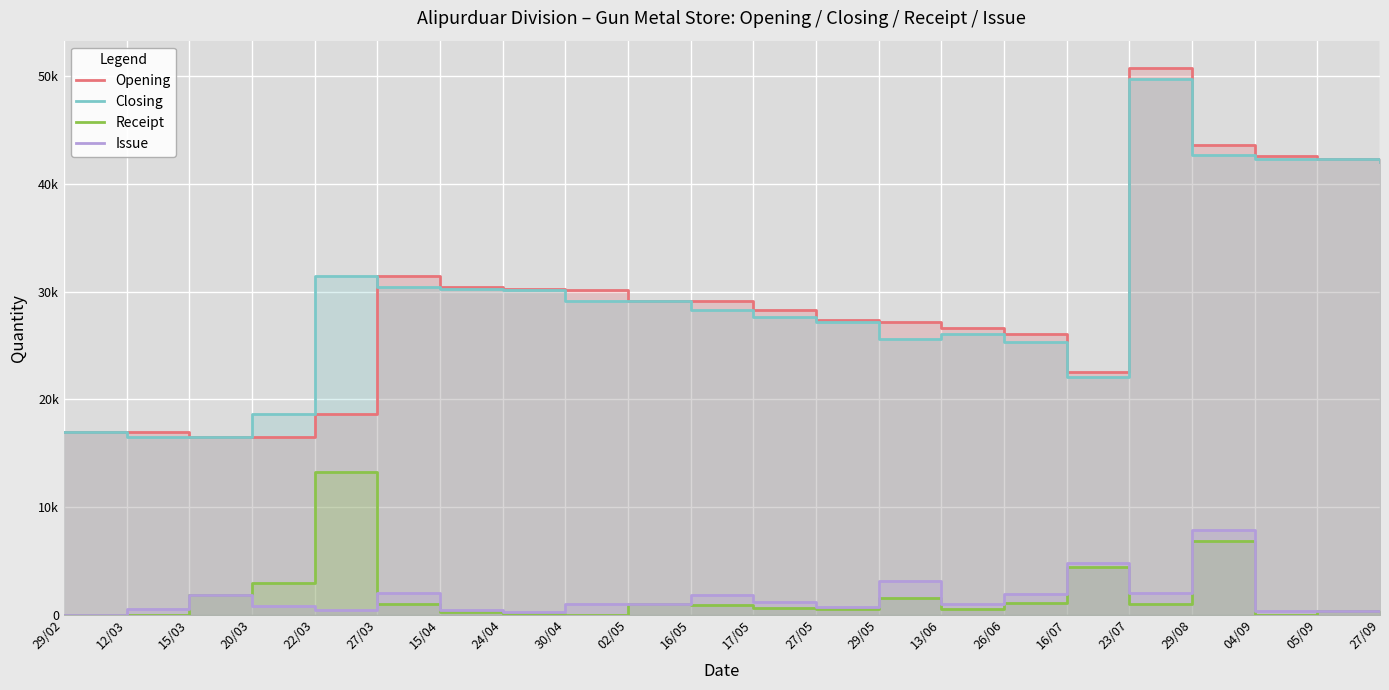

How many series are shown in this chart?

4